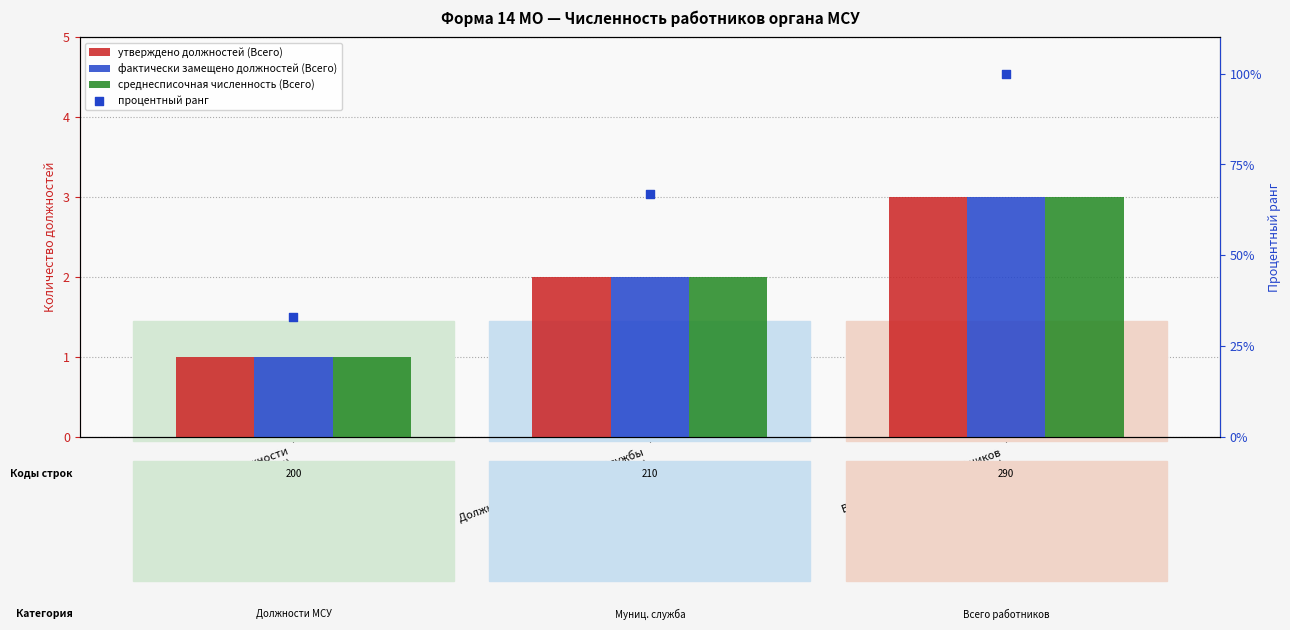

Which series contains the highest Y value?

процентный ранг